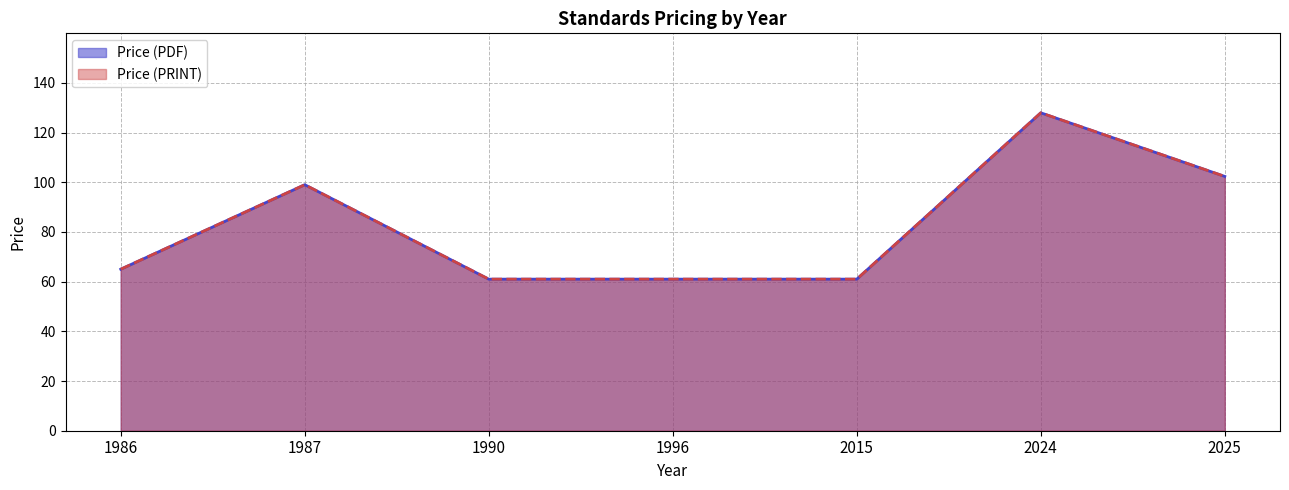

What is the total value across all series at 2025?

204.7